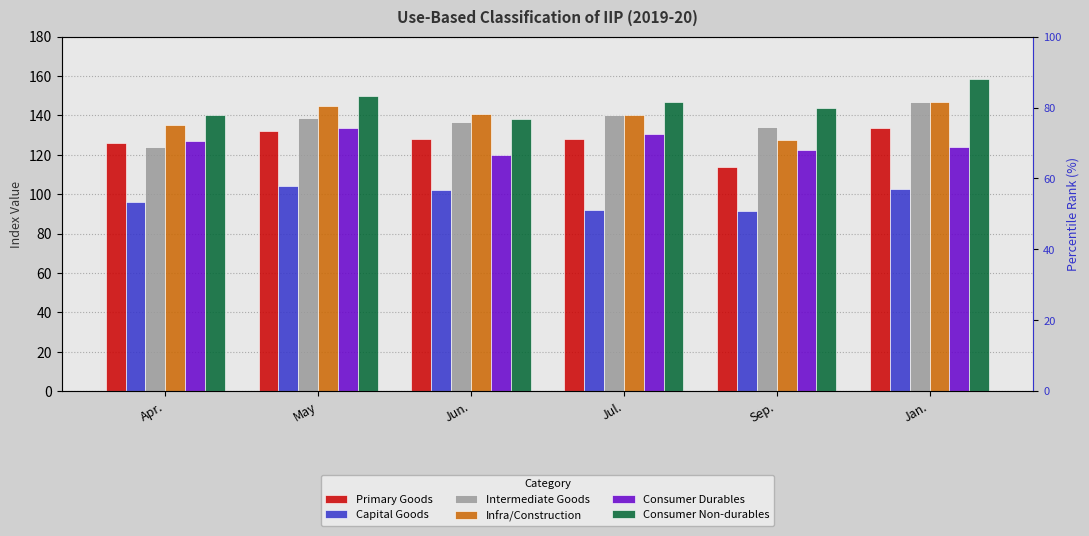

Is it true that Primary Goods equals 127.8 at Jun.?

True